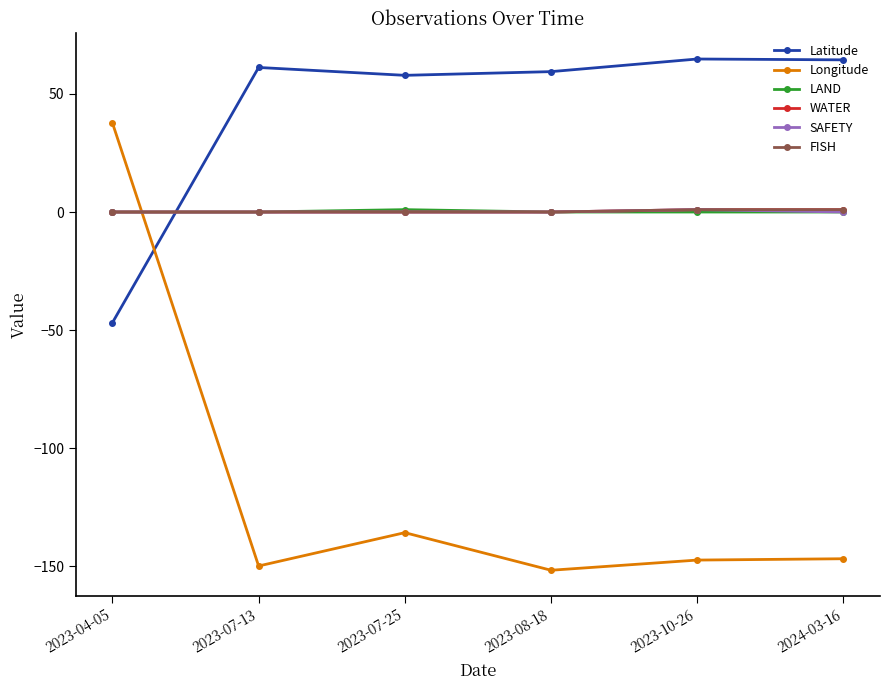

True or false: Latitude has a value of 99.7 at 2023-07-25.

False